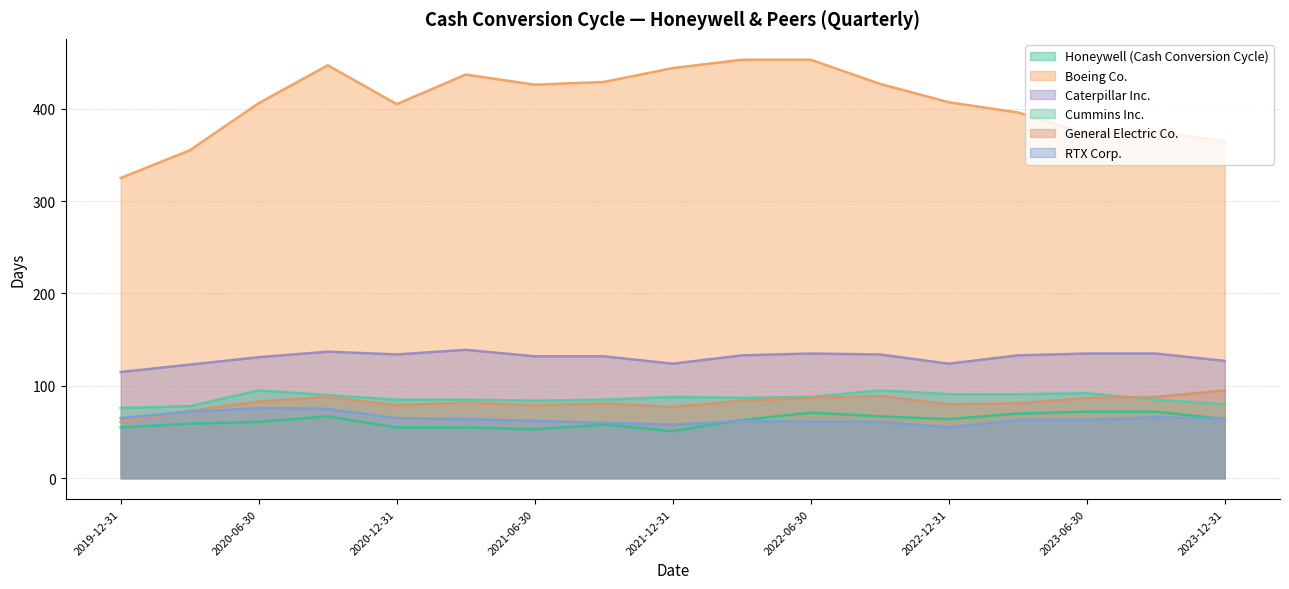

At which category does the chart reach its peak across all series?

2022-03-31